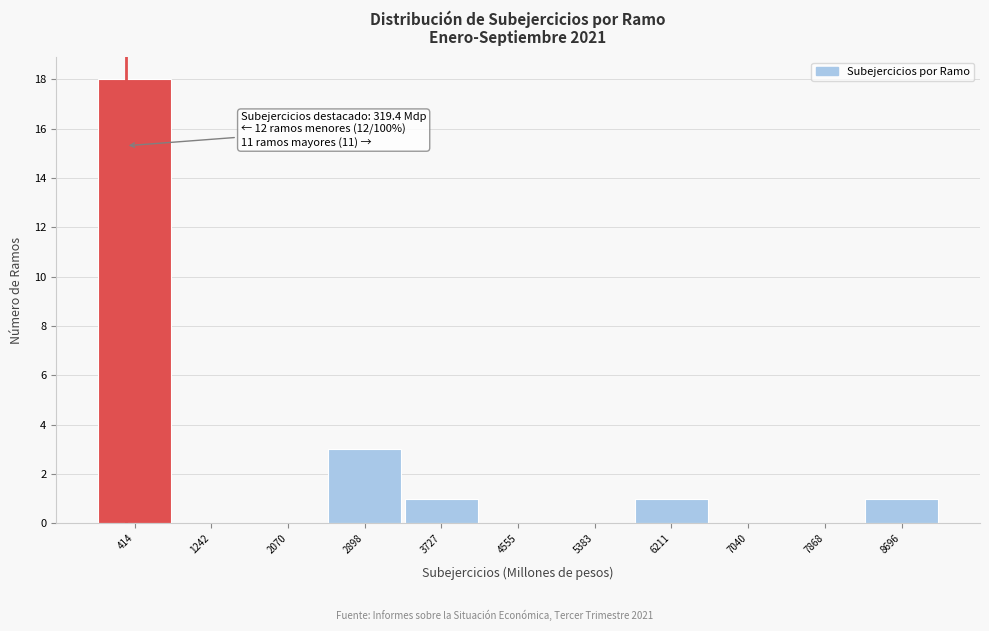

Which range on the x-axis has the tallest bar?

0 to 800